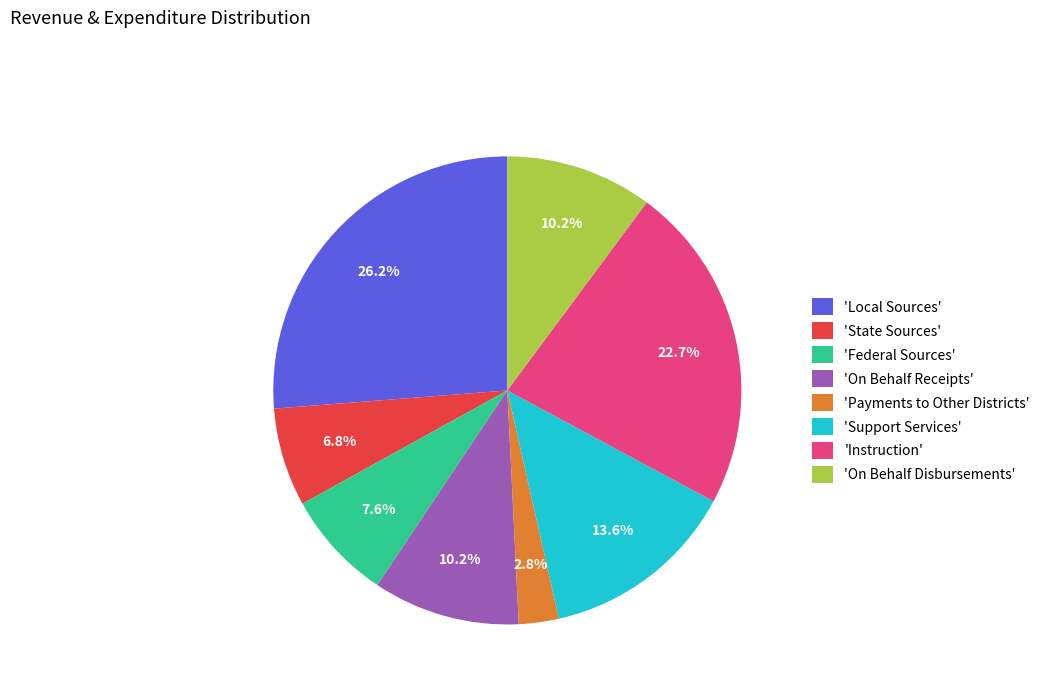

How much of the chart is everything except 'On Behalf Receipts'?

89.8%